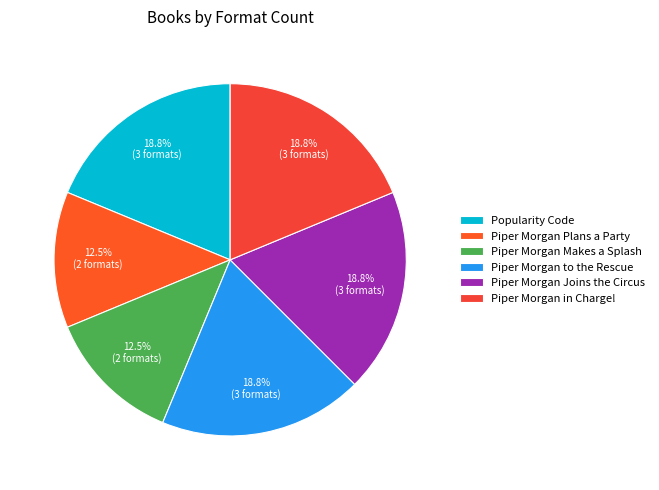

Do Piper Morgan Joins the Circus and Piper Morgan to the Rescue together represent more than half of the pie?

No